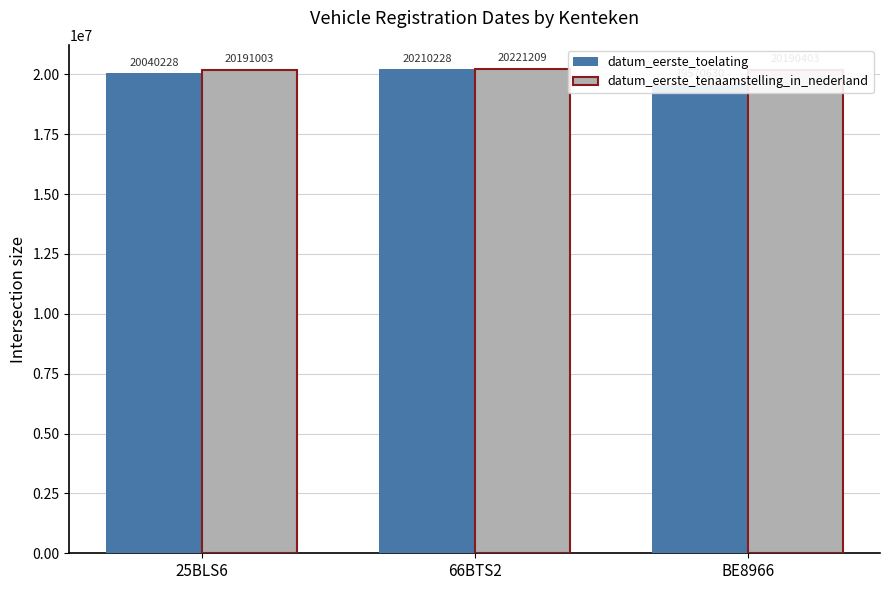

At 25BLS6, list the series in order from smallest to largest.

datum_eerste_toelating, datum_eerste_tenaamstelling_in_nederland